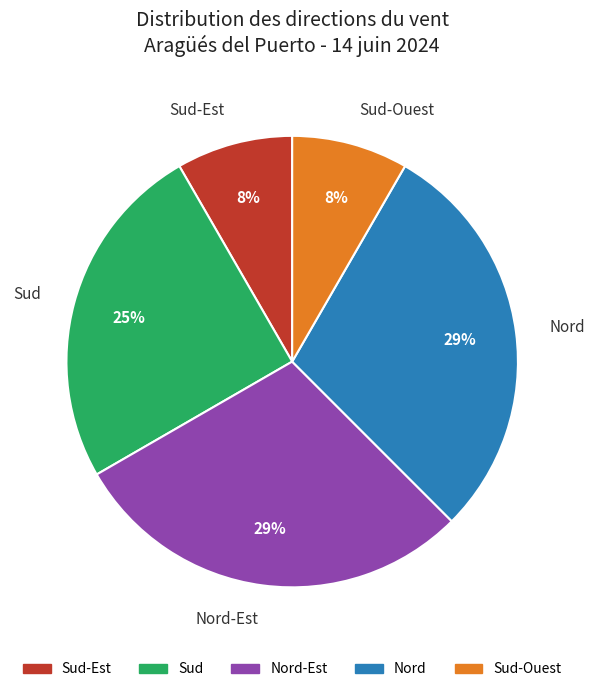

Combined, do Sud and Nord account for over 50%?

Yes